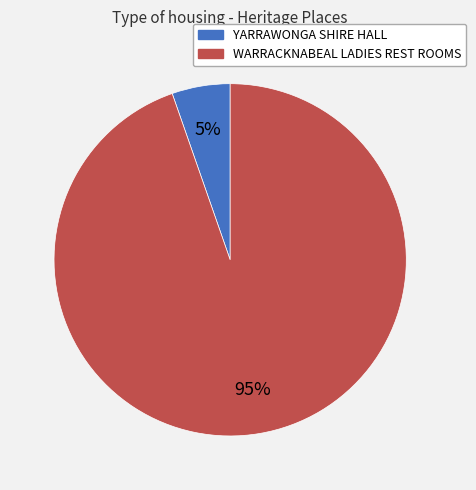

The YARRAWONGA SHIRE HALL slice represents 1% of the pie. True or false?

False